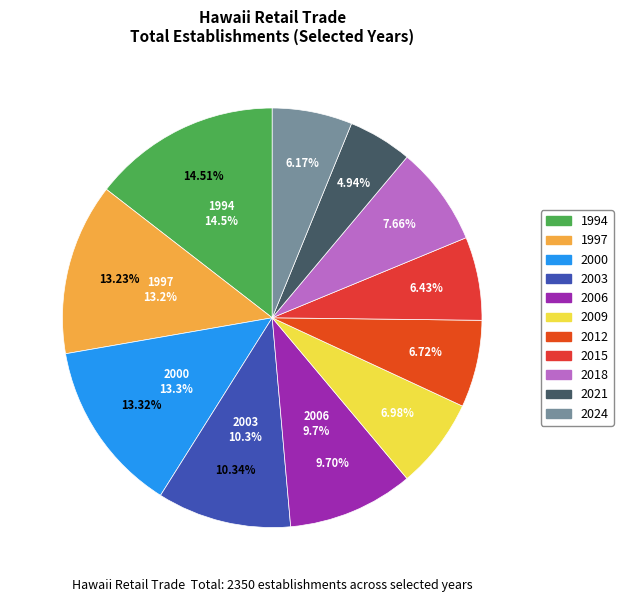

Is there any slice that represents more than half of the pie?

No